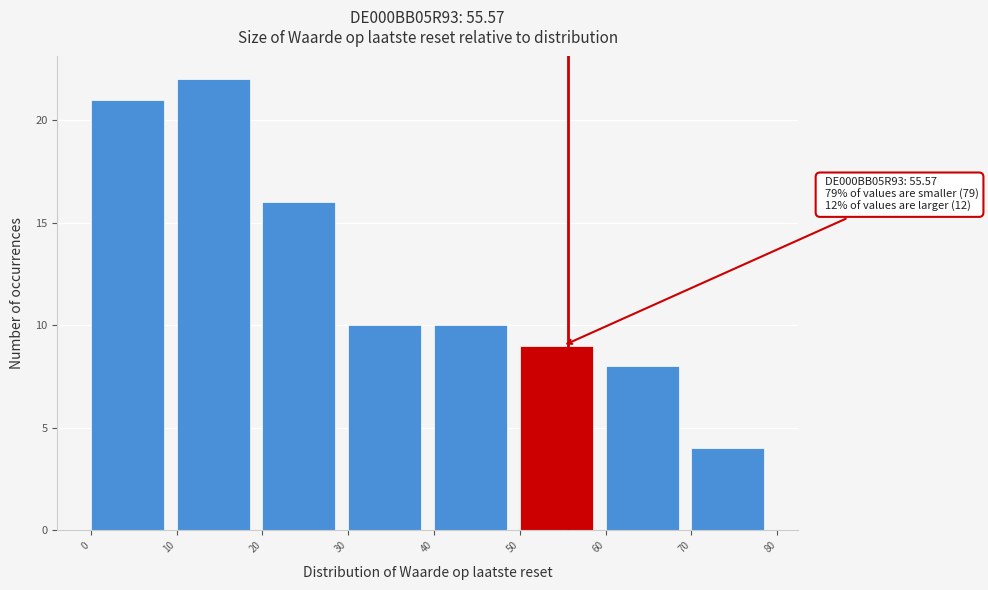

Which range on the x-axis has the tallest bar?

10 to 20